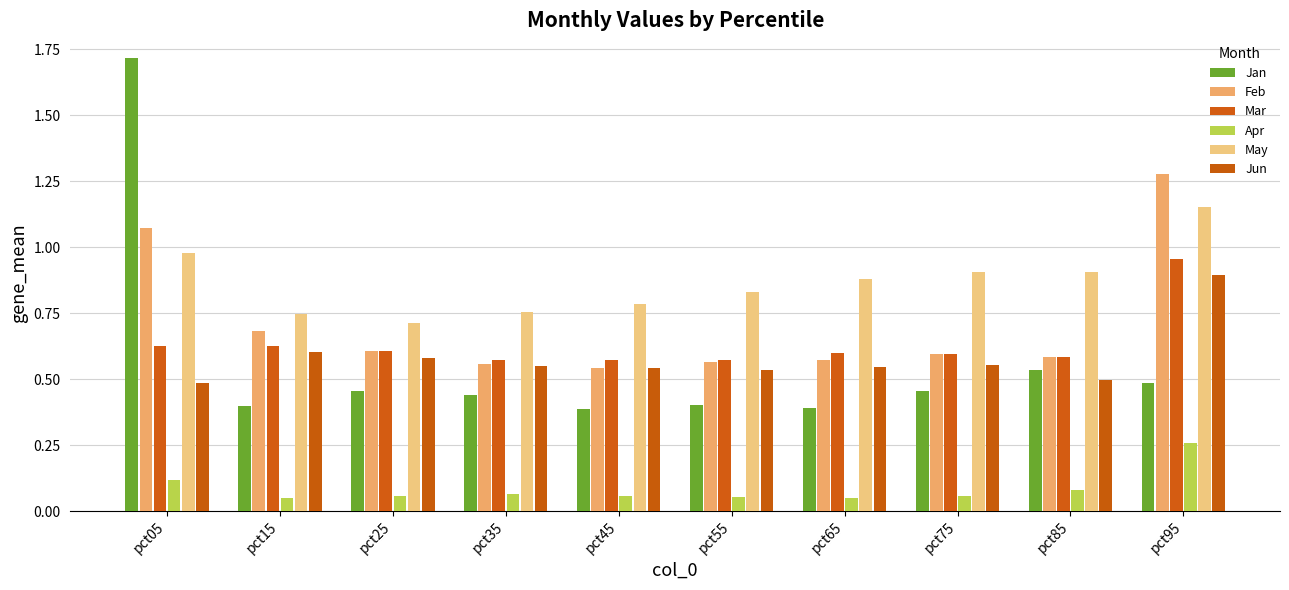

Reading right to left, transcribe all the data shown in this chart.

Jan: 0.5	0.5	0.5	0.4	0.4	0.4	0.4	0.5	0.4	1.7
Feb: 1.3	0.6	0.6	0.6	0.6	0.5	0.6	0.6	0.7	1.1
Mar: 1.0	0.6	0.6	0.6	0.6	0.6	0.6	0.6	0.6	0.6
Apr: 0.3	0.1	0.1	0.0	0.1	0.1	0.1	0.1	0.0	0.1
May: 1.2	0.9	0.9	0.9	0.8	0.8	0.8	0.7	0.7	1.0
Jun: 0.9	0.5	0.6	0.5	0.5	0.5	0.5	0.6	0.6	0.5